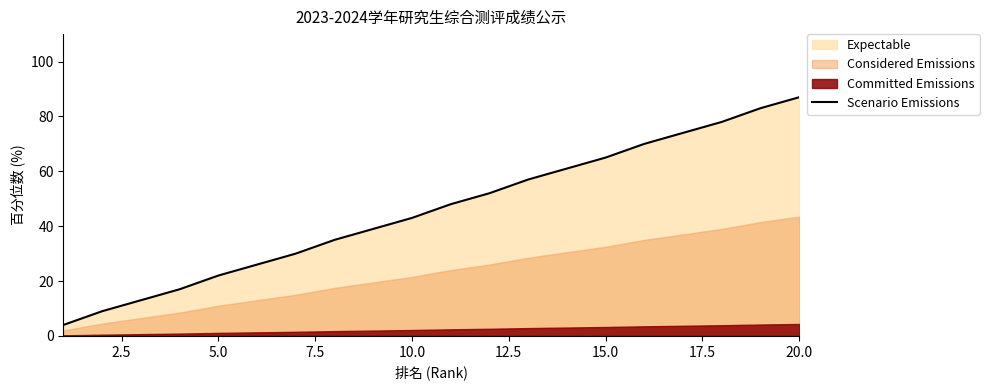

The Scenario Emissions series shows 142 at 20.0. True or false?

False